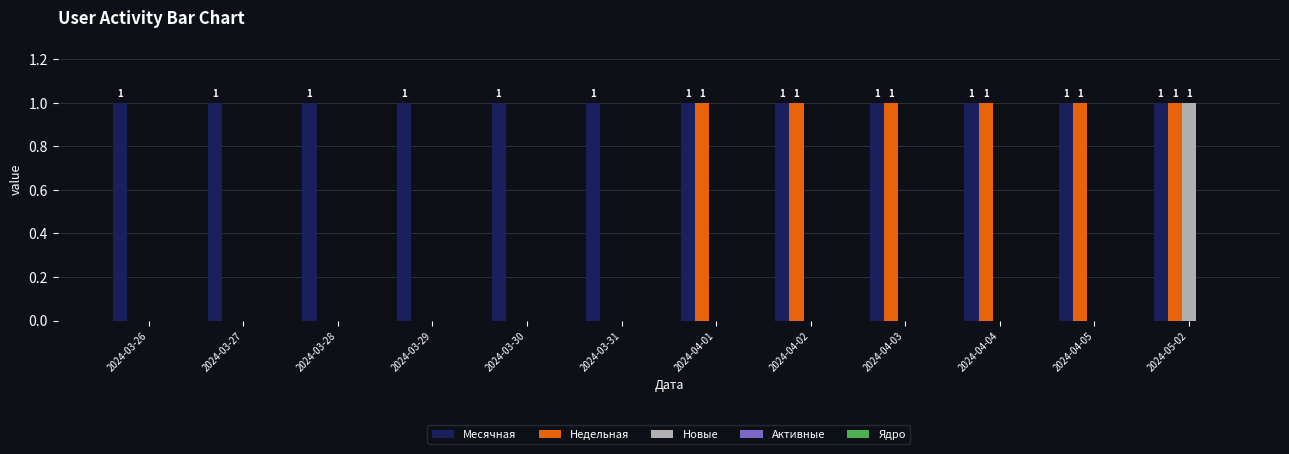

Is it true that Новые equals 1 at 2024-03-27?

False